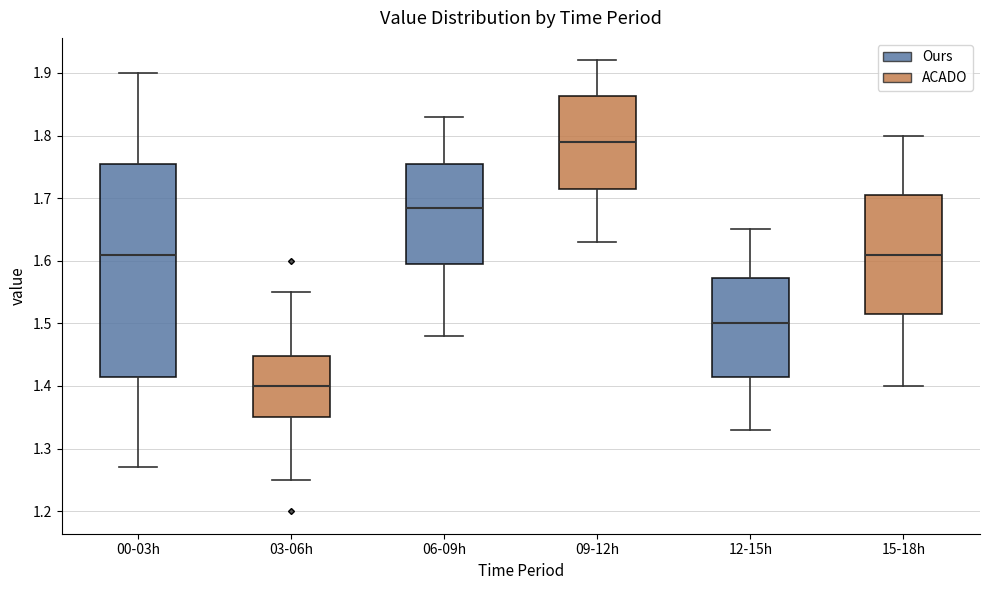

Where does the median line of the box for 06-09h sit on the y-axis? The values are not printed on the chart, so give them approximately, as read against the axis.

1.69